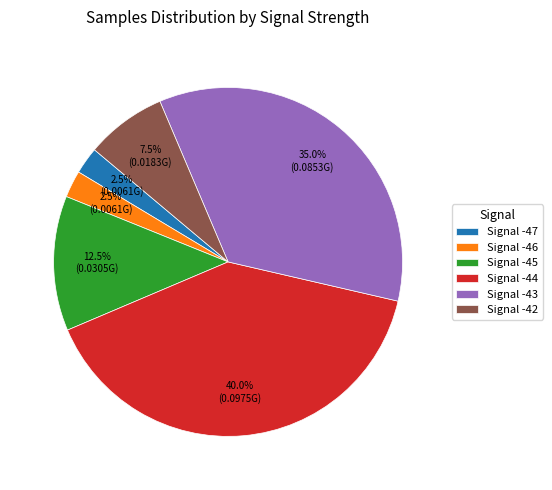

Is there any slice that represents more than half of the pie?

No